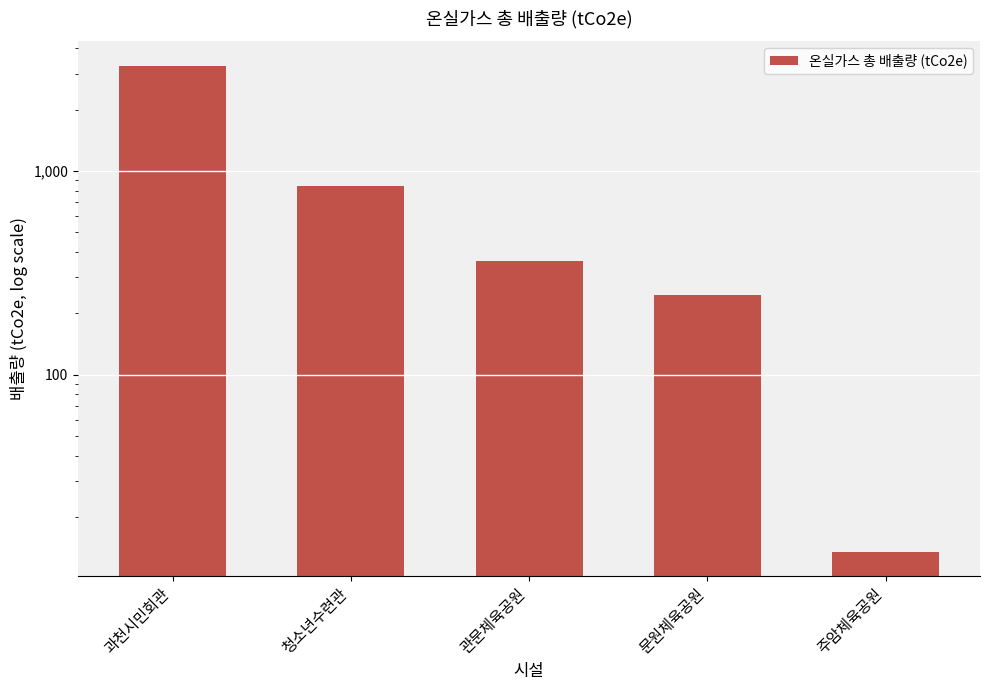

What is the change in value from 관문체육공원 to 주암체육공원?

-346.2